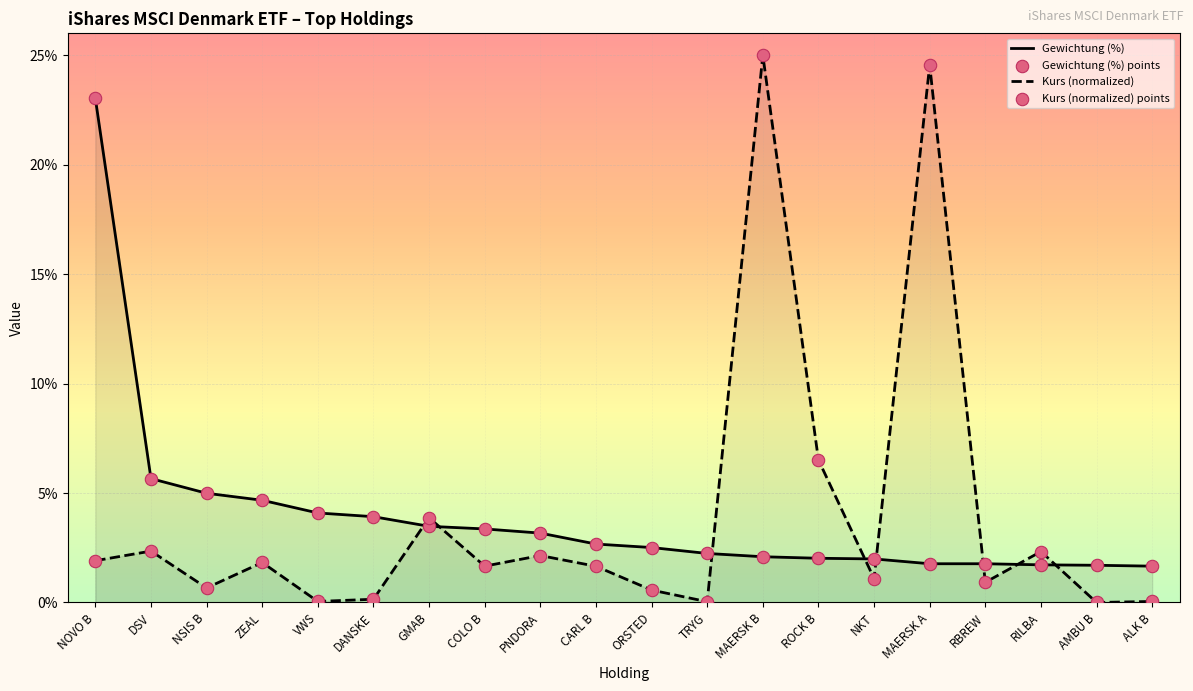

What is the total value across all series at COLO B?

5.0